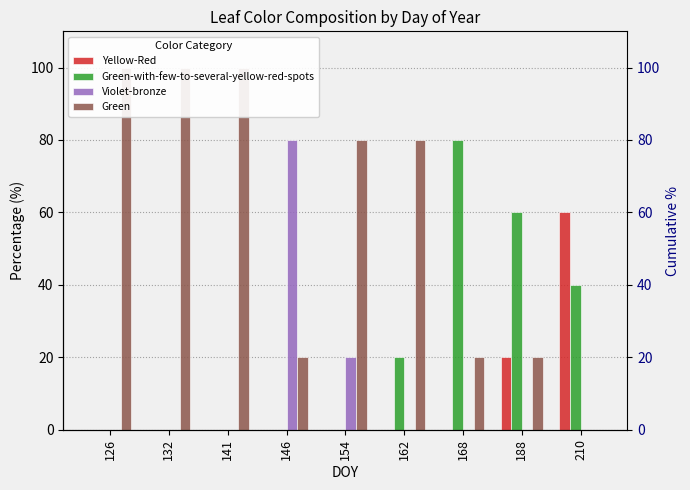

What is the difference between the maximum and minimum values in the Yellow-Red series?

60